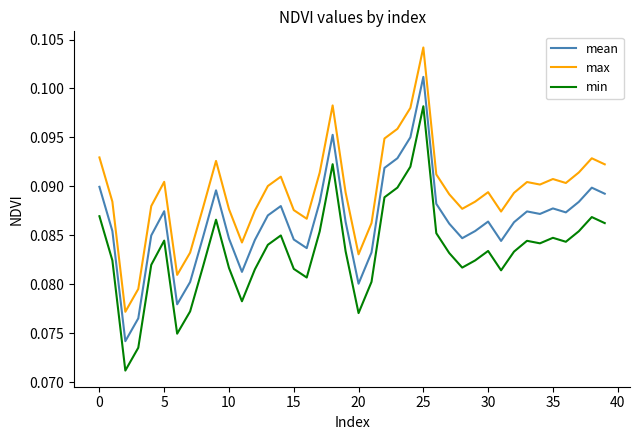

True or false: max and mean intersect in this chart.

False